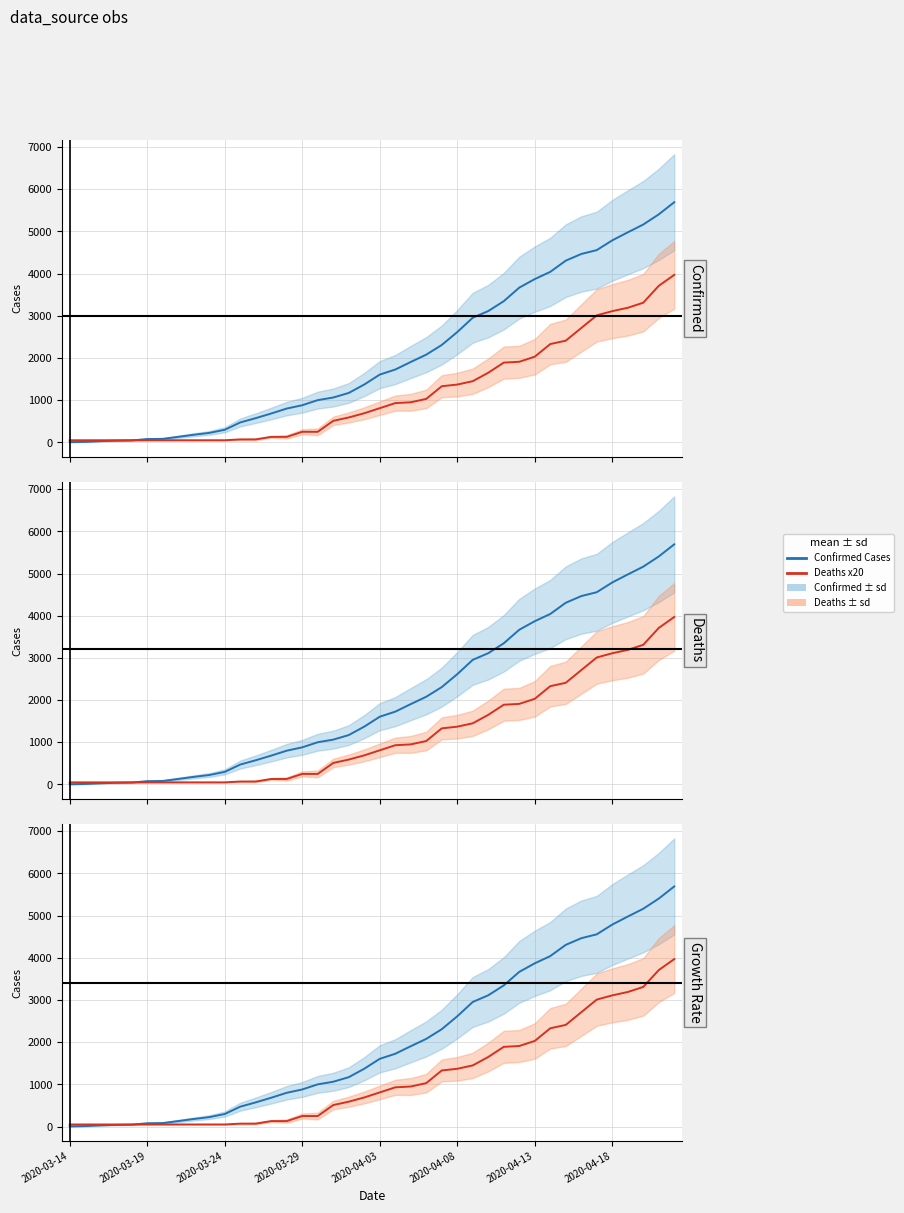

True or false: Confirmed Cases mean and Deaths mean cross at least once.

True